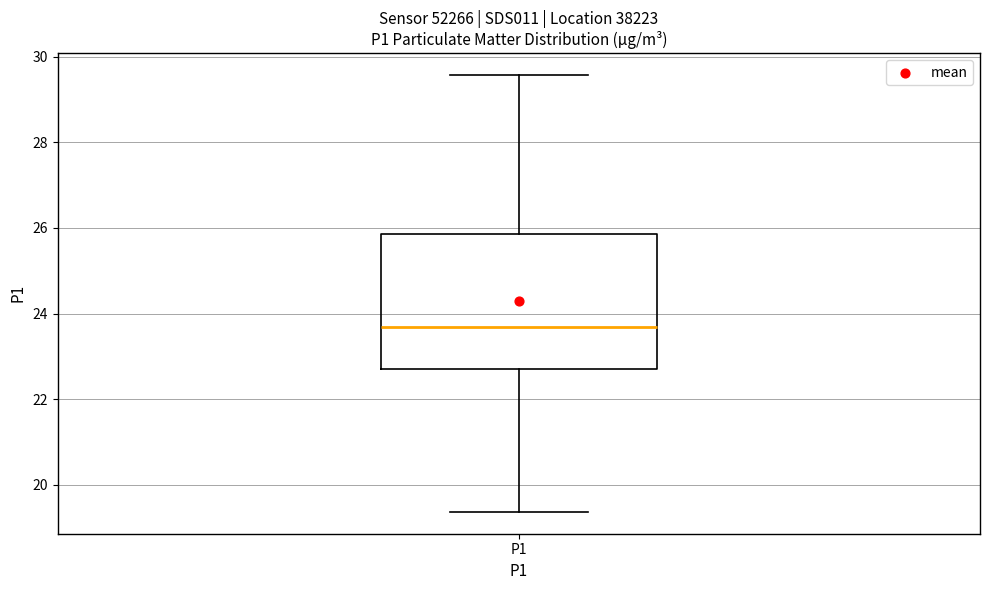

Read this box plot against the y-axis: the position of the median line, the range covered by the box, and the ends of both whiskers. The values are not printed on the chart, so give them approximately, as read against the axis.

median 23.6, box 22.8 to 25.8, whiskers 19.4 to 29.6